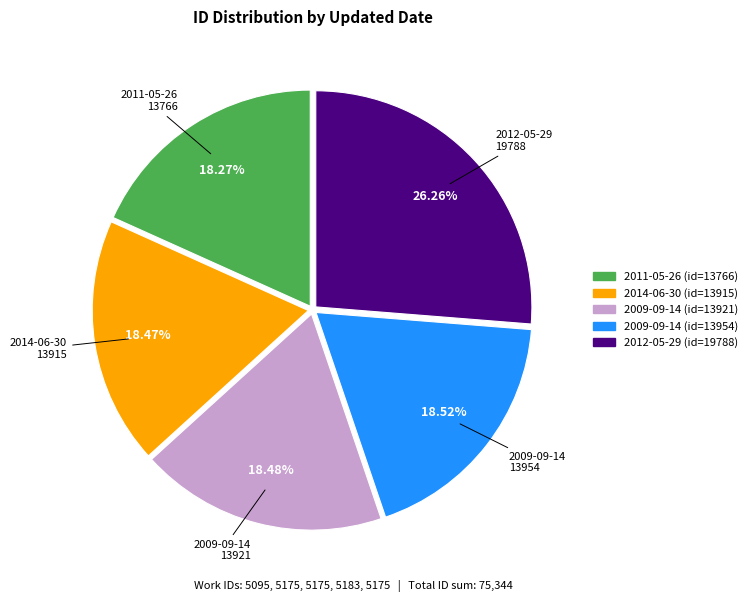

Is there any slice that represents more than half of the pie?

No